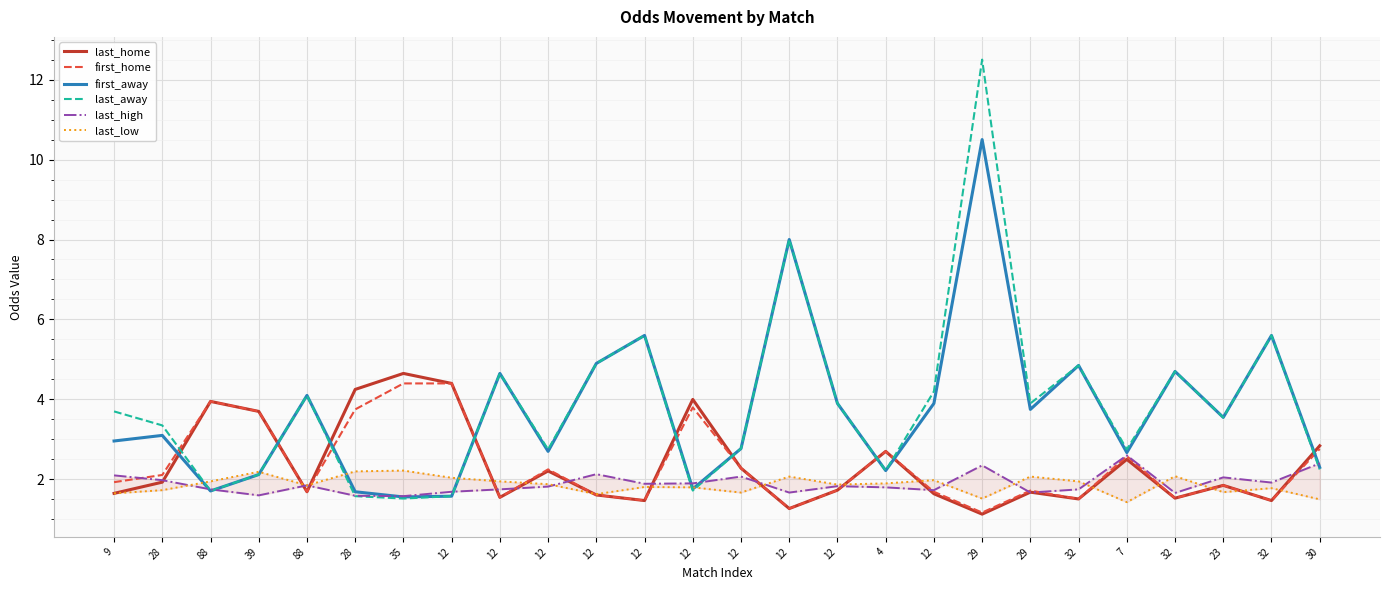

True or false: first_home has a value of 0.7 at 88.

False